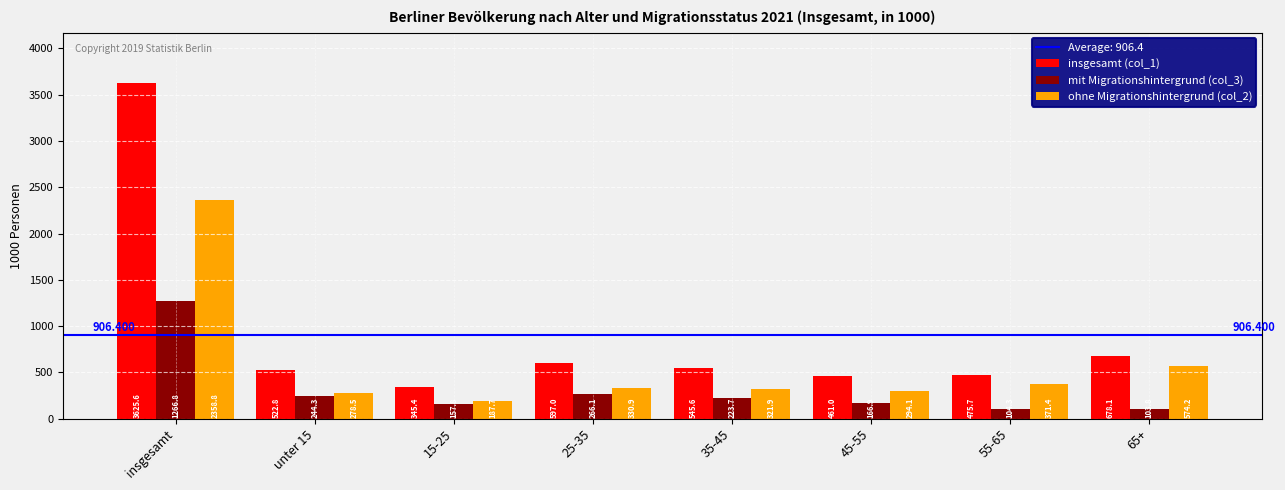

What is the difference between the second highest and second lowest values in the mit Migrationshintergrund (col_3) series?

161.8